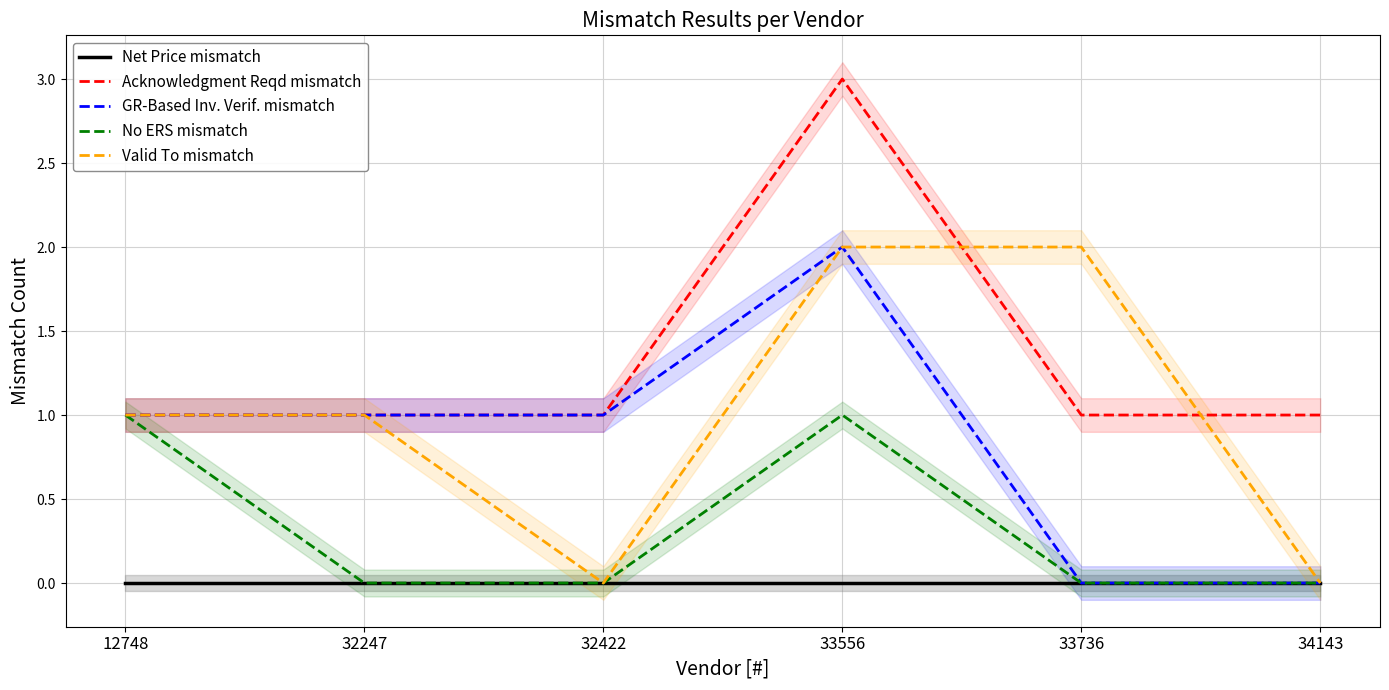

Which series changed the most between 12748 and 33556?

Acknowledgment Reqd mismatch